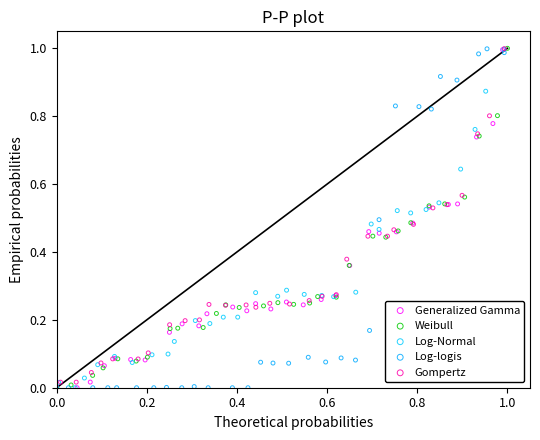

What are all the series names shown in the legend?

Generalized Gamma, Weibull, Log-Normal, Log-logis, Gompertz